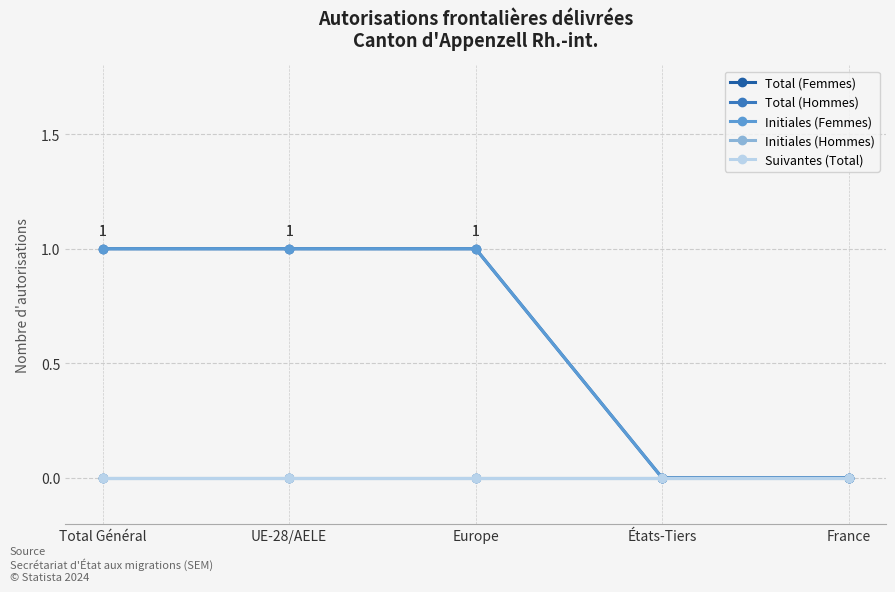

Between Total Général and UE-28/AELE, which series saw the biggest shift?

Total (Femmes)